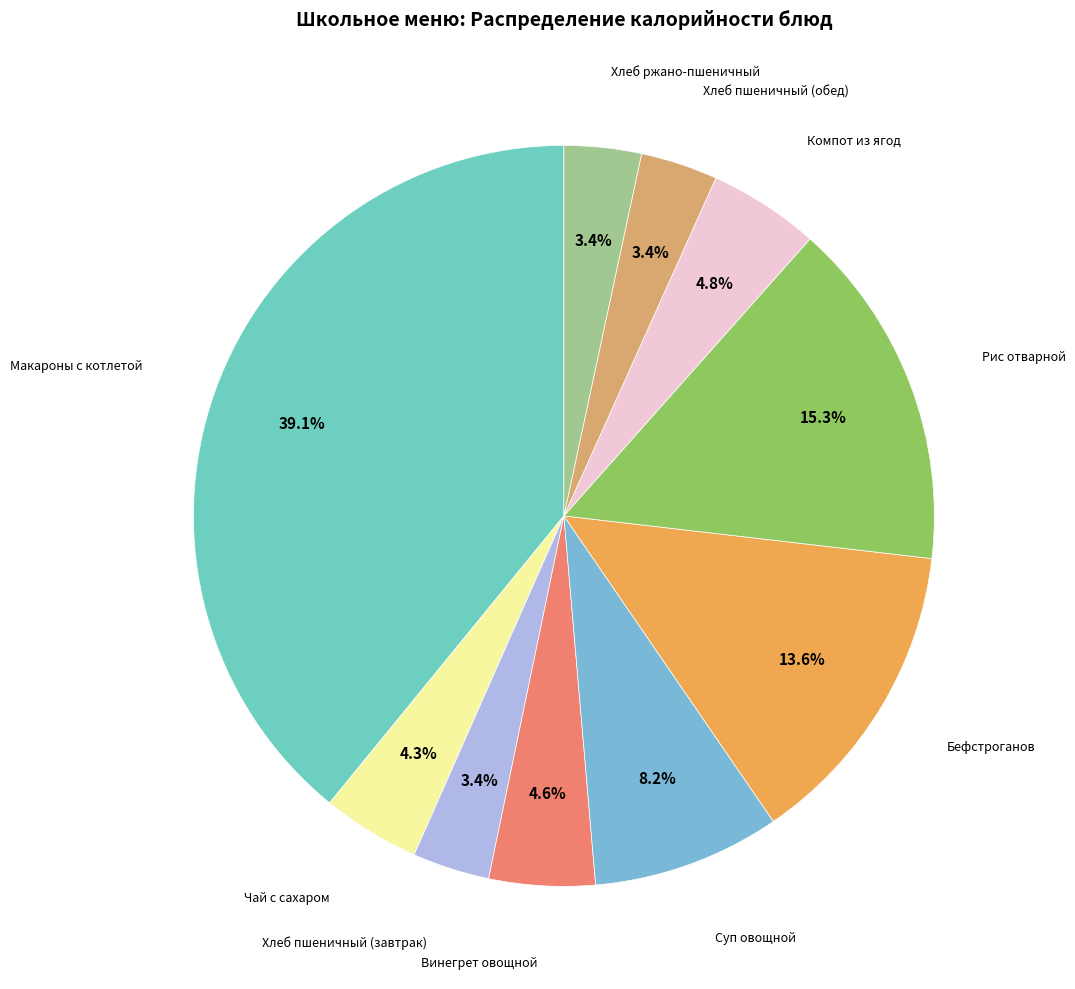

Which category has the biggest portion of the pie?

Макароны с котлетой